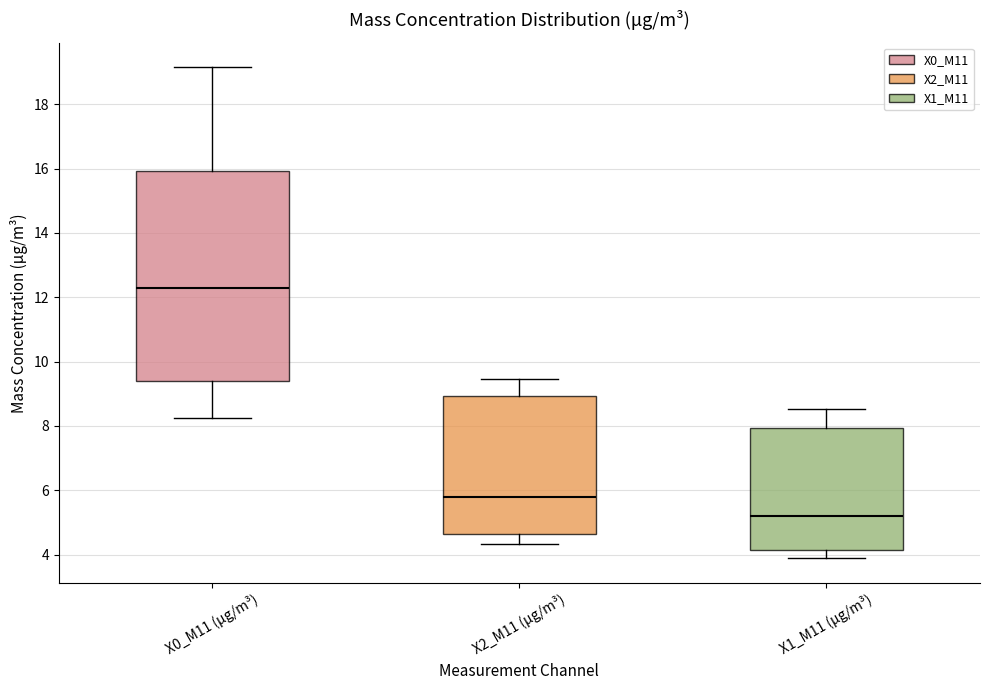

Reading left to right, read every box against the y-axis: the position of its median line, the range the box covers, and the ends of its whiskers. The values are not printed on the chart, so give them approximately, as read against the axis.

X0_M11 (μg/m³): median 12.2, box 9.4 to 16.0, whiskers 8.2 to 19.2
X2_M11 (μg/m³): median 5.8, box 4.6 to 9.0, whiskers 4.4 to 9.4
X1_M11 (μg/m³): median 5.2, box 4.2 to 8.0, whiskers 3.8 to 8.6